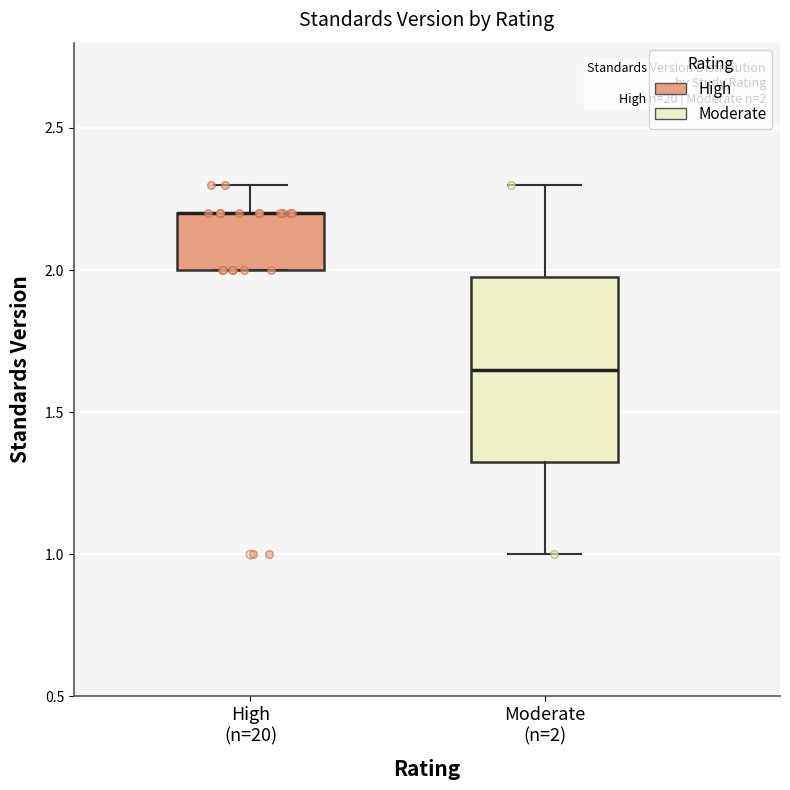

Comparing the boxes themselves (not the whiskers), which one is the tallest?

Moderate (n=2)